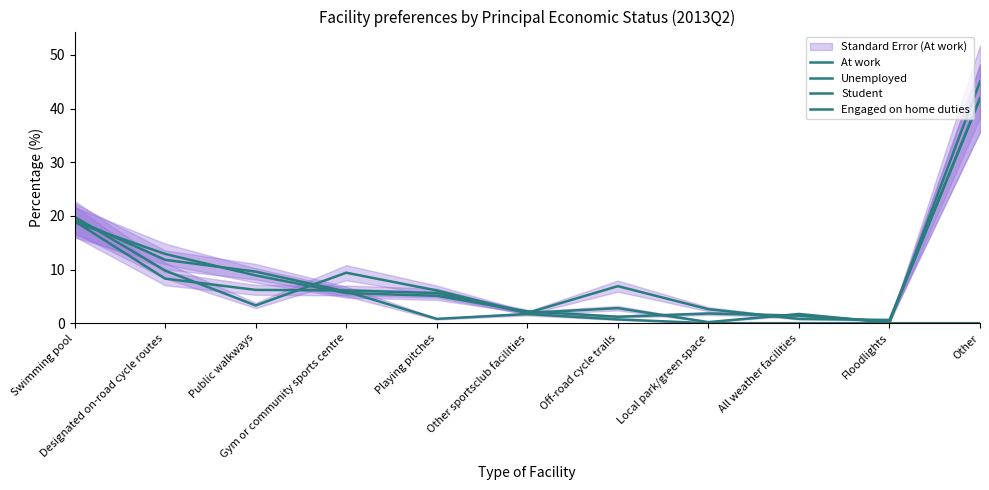

Where does the At work series first go above 5?

Swimming pool